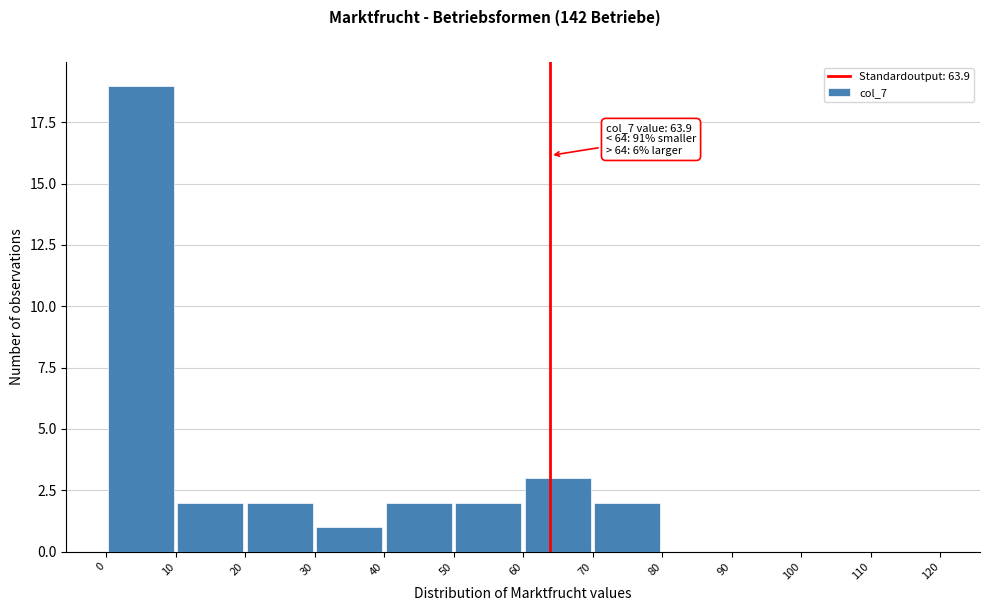

Which range on the x-axis has the tallest bar?

0 to 10